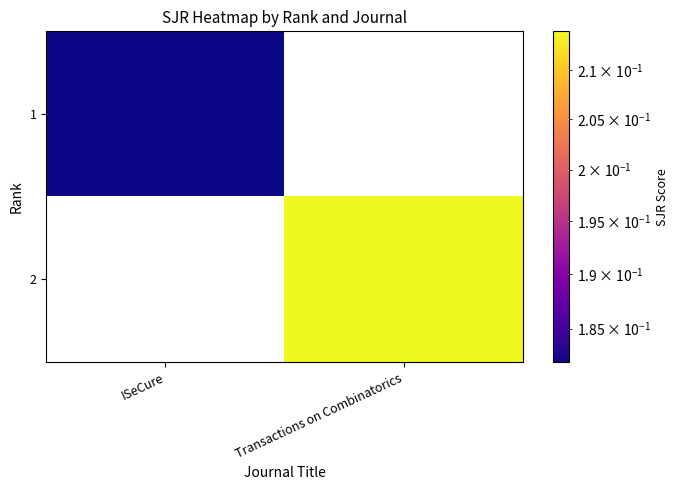

What is the maximum value shown in the chart?

0.2